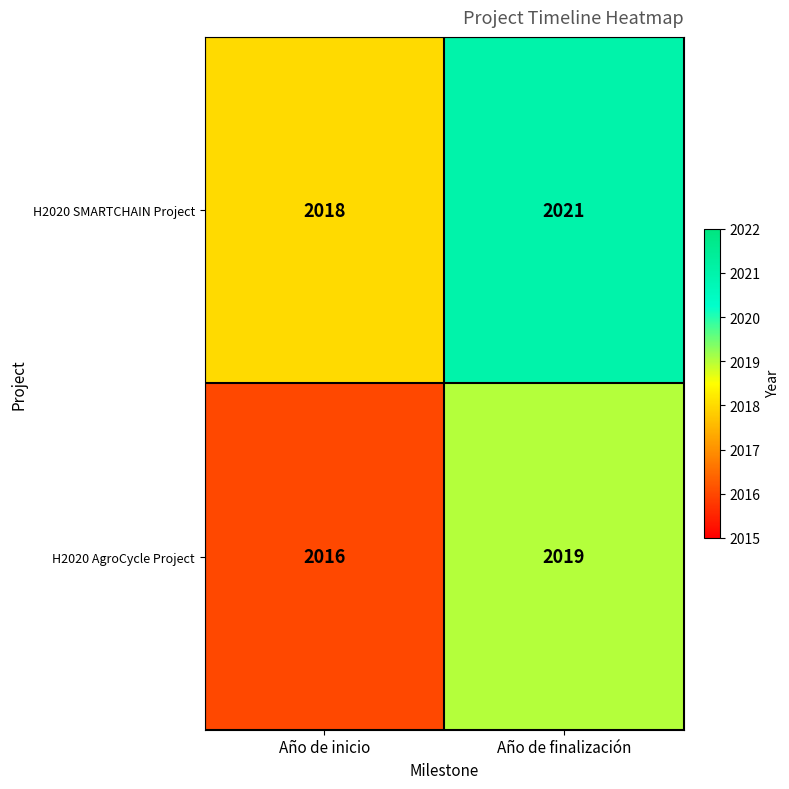

The H2020 SMARTCHAIN Project series shows 3319 at Año de finalización. True or false?

False